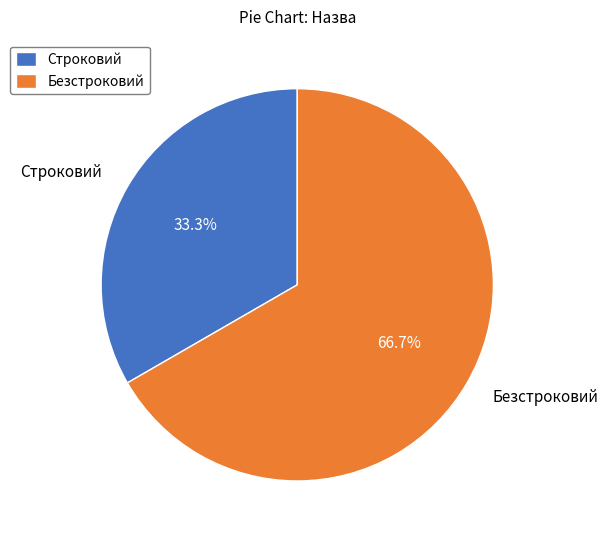

How many slices are in this pie chart?

2